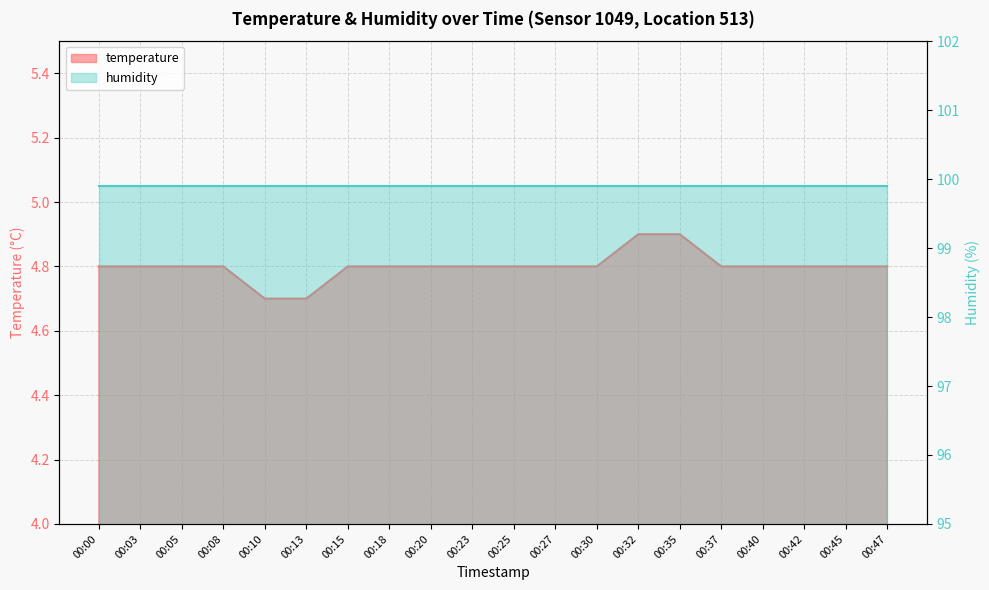

How many values are between 4 and 5?

20